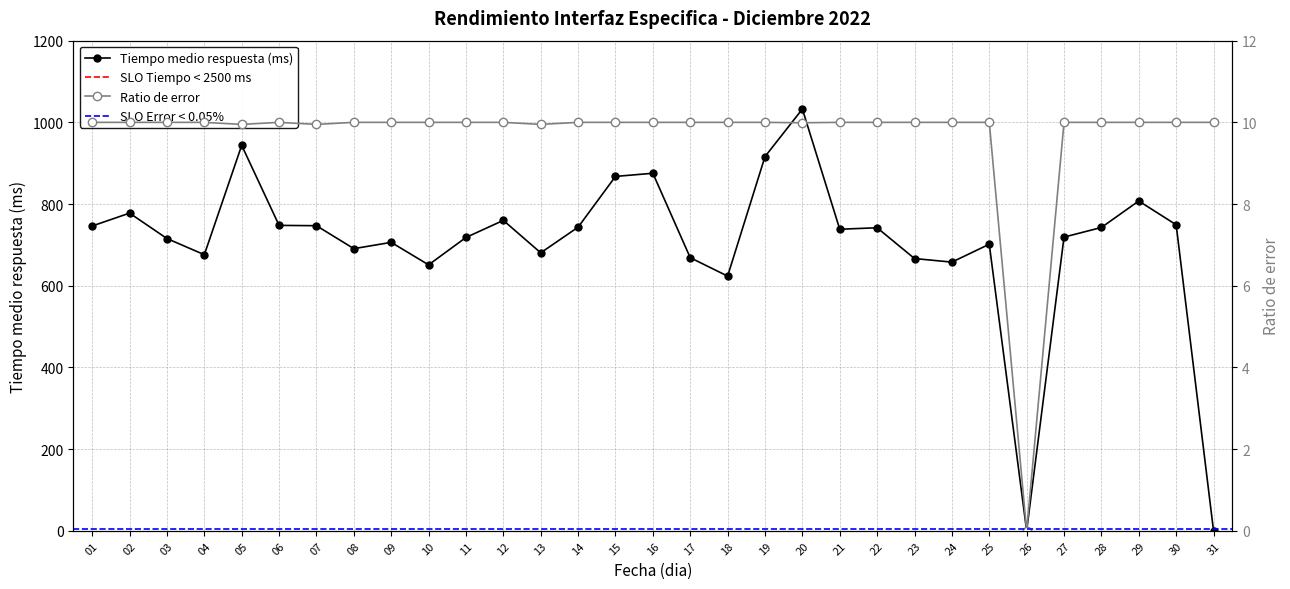

The value of Tiempo medio respuesta (ms) at 16 is 875.4. True or false?

True